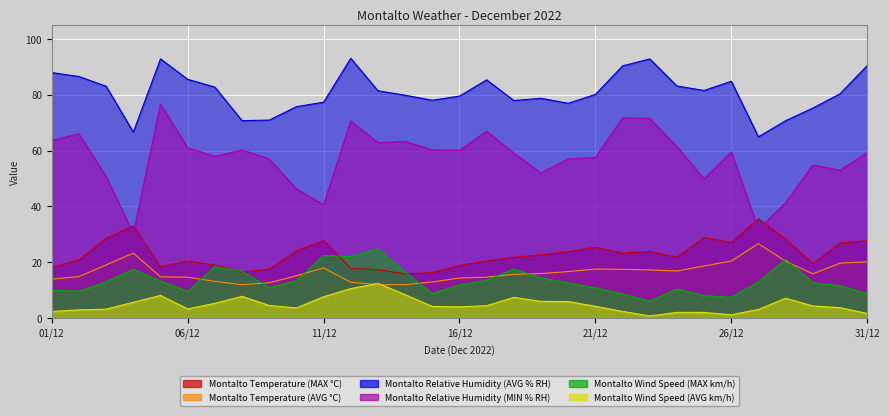

What position from the left is 08/12?

8